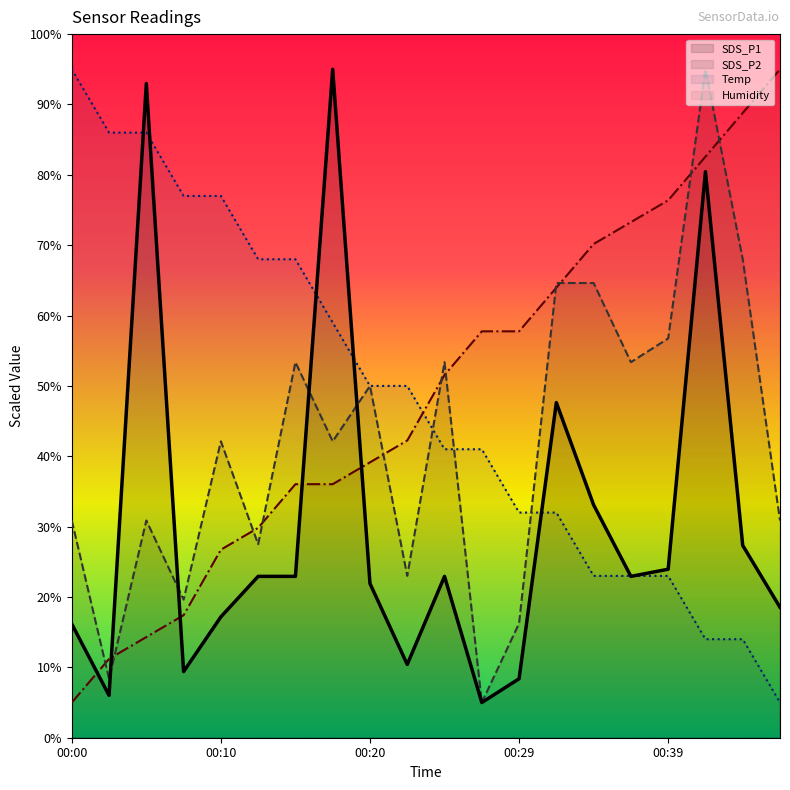

Where does the Humidity series first go above 51?

10